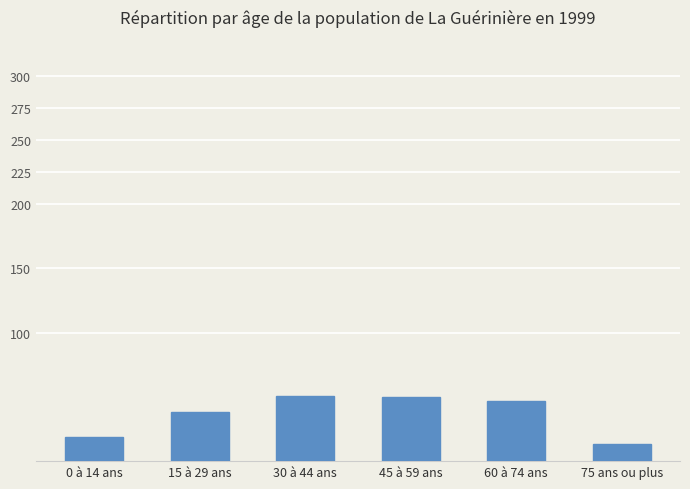

The chart shows a value of 29 at 30 à 44 ans. True or false?

False